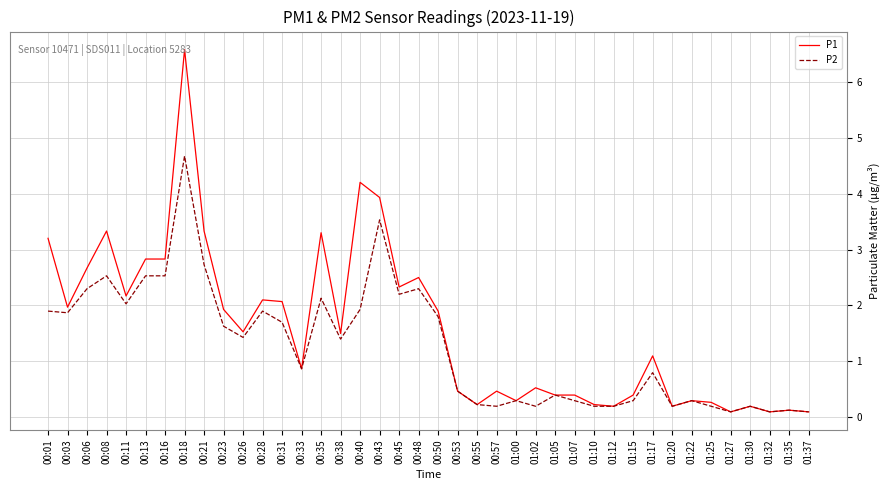

True or false: P1 has more than 0 interior local peaks.

True